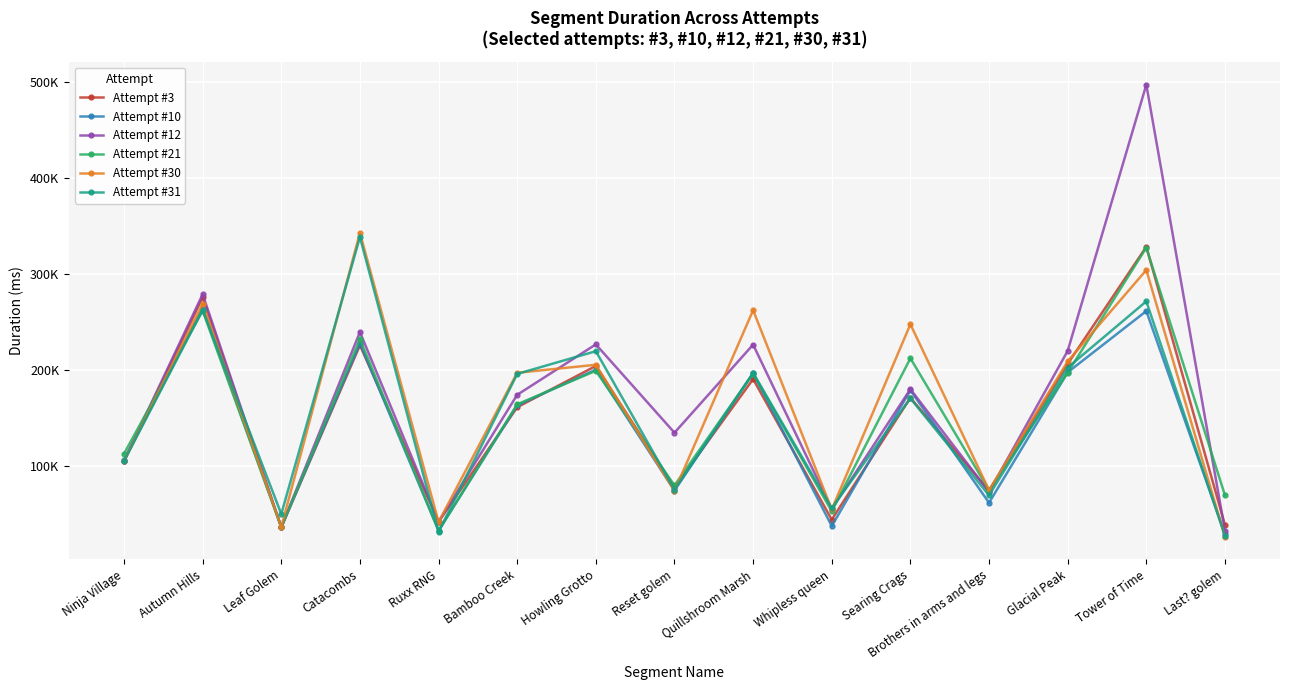

What is the label of the 1st point from the right?

Last? golem